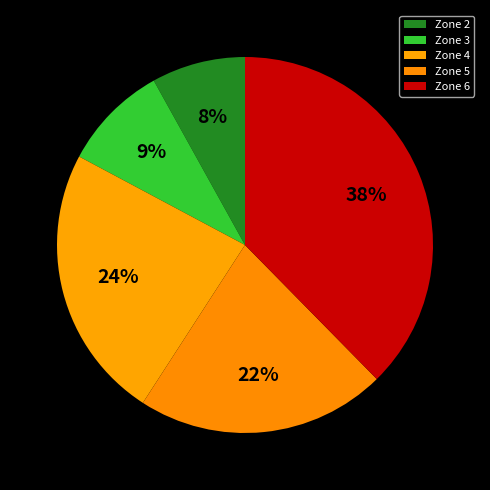

Does any single category account for the majority?

No